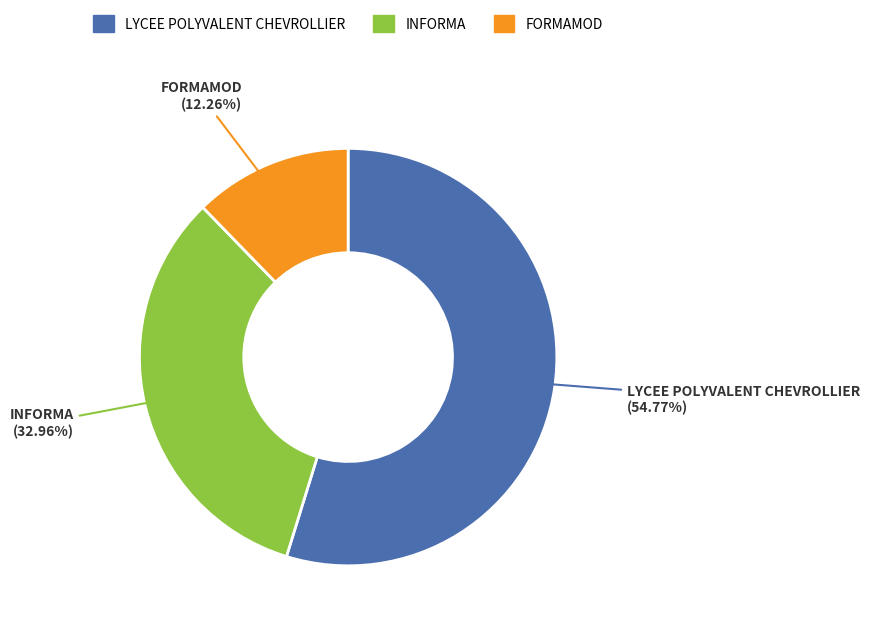

Count the number of slices in the pie.

3